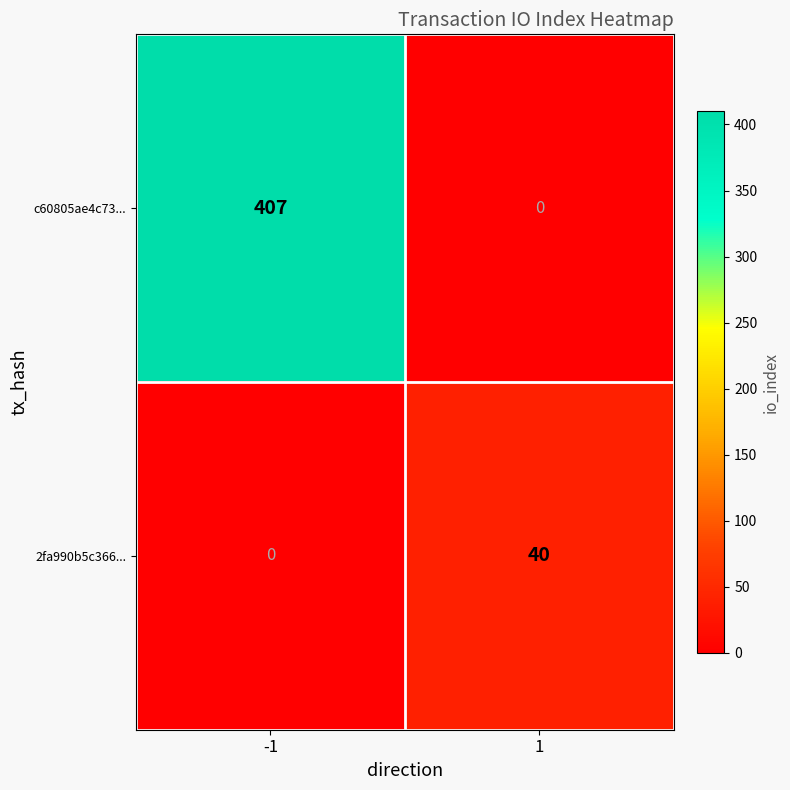

What is the difference between the 2fa990b5c366... values at 1 and -1?

40